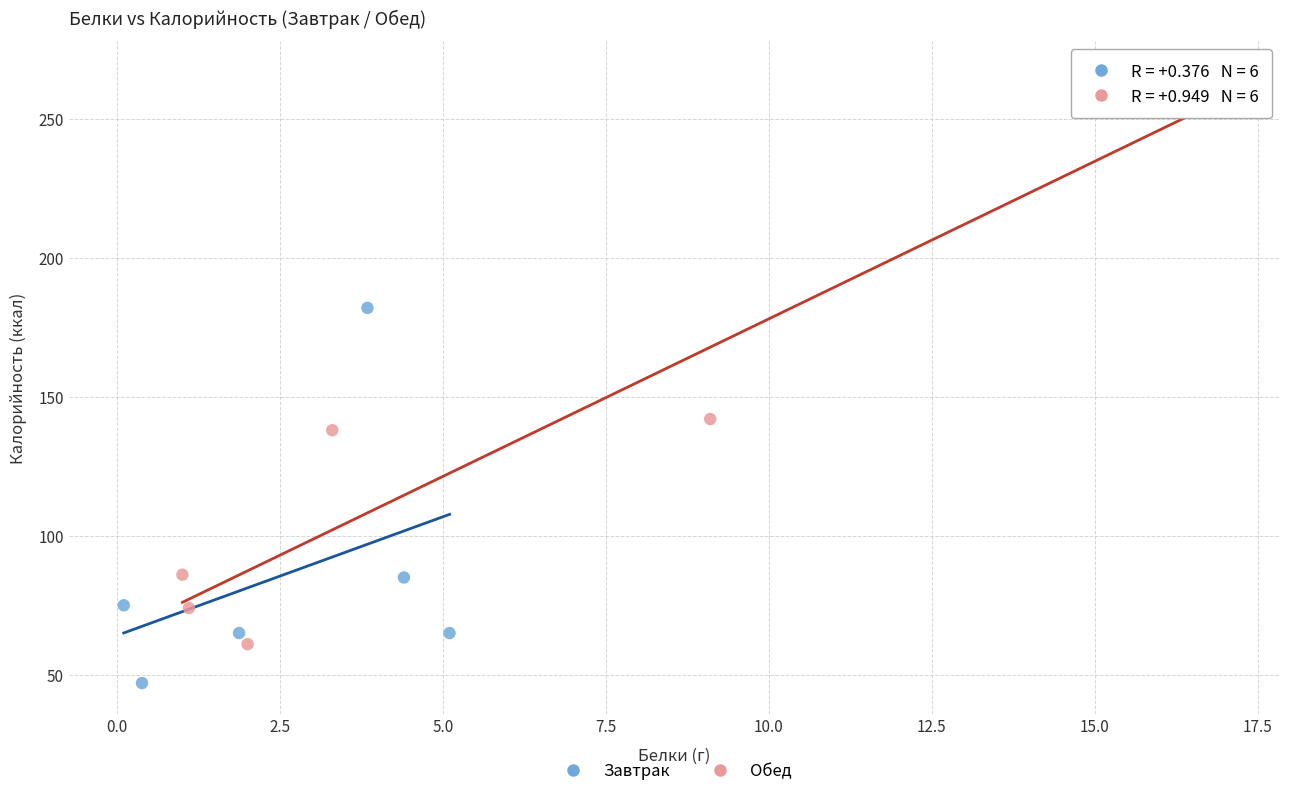

Which series reaches the maximum Y coordinate?

Обед